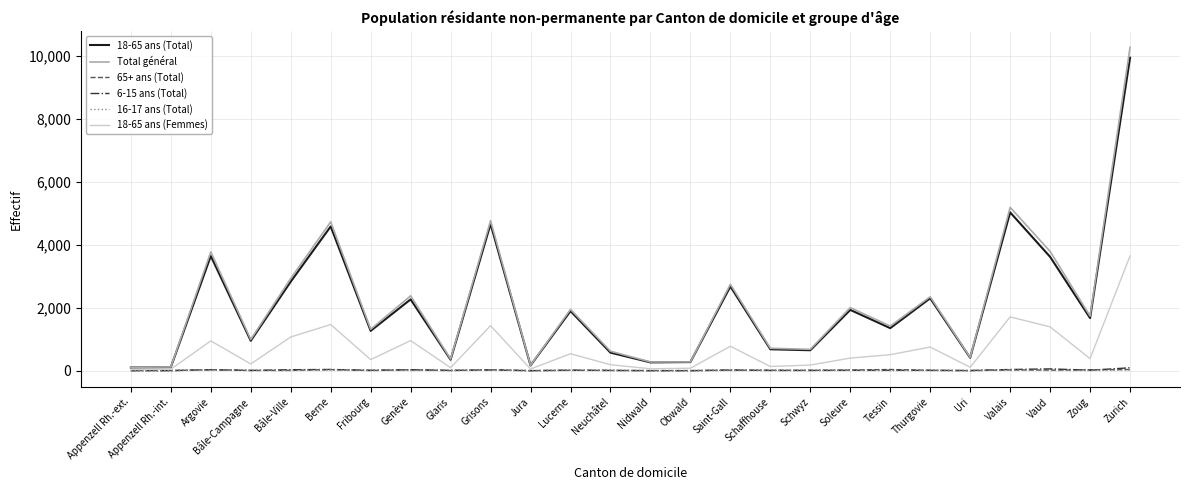

At which category is the sum across all series the highest?

Zurich